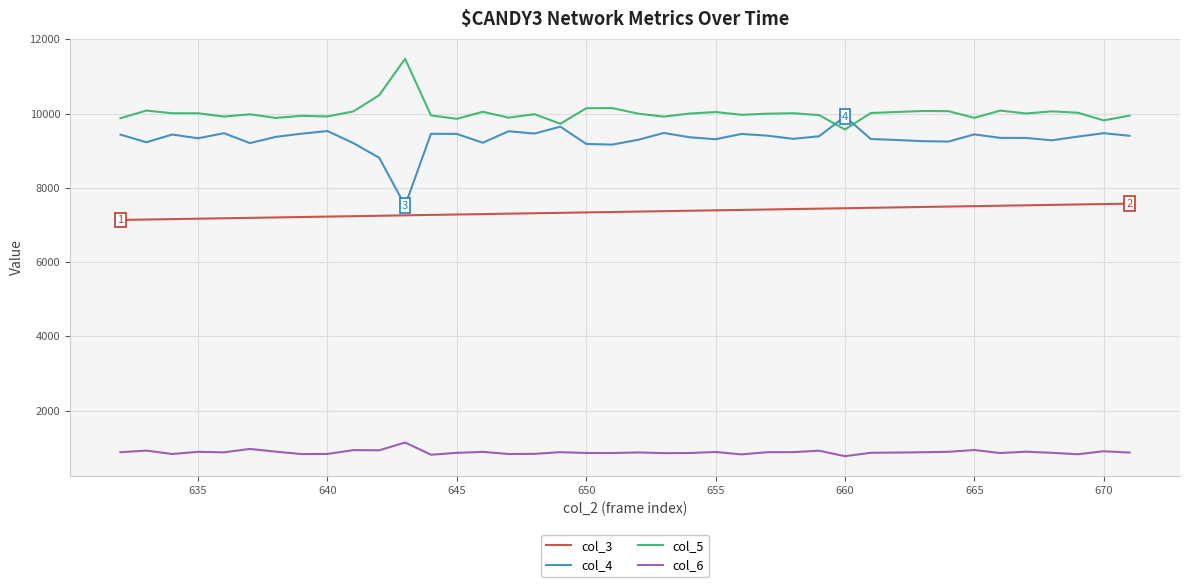

List the series in order of their peak value, lowest first.

col_6, col_3, col_4, col_5